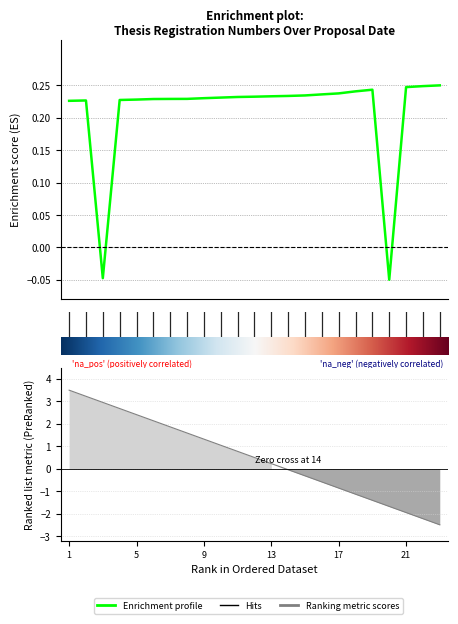

Rank the categories by value from highest to lowest.

1395/2/5, 1394/8/17, 1394/7/26, 1393/10/28, 1393/6/2, 1392/9/17, 1392/6/31, 1392/4/30, 1391/12/20, 1391/12/13, 1391/9/19, 1391/7/30, 1391/6/5, 1391/4/18, 1390/12/21, 1390/12/7, 1390/11/23, 1390/8/8, 1390/6/20, 1390/5/9, 1390/3/8, 1390/5/30, 1394/3/10